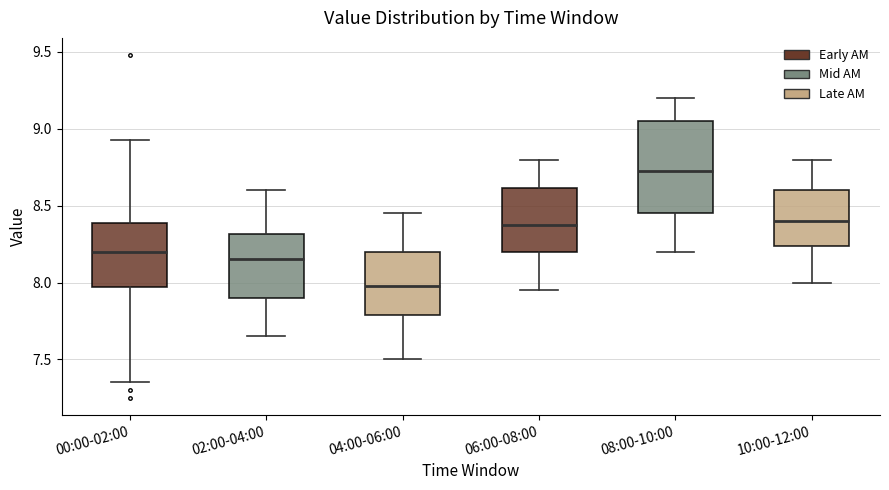

Reading left to right, read every box against the y-axis: the position of its median line, the range the box covers, and the ends of its whiskers. The values are not printed on the chart, so give them approximately, as read against the axis.

00:00-02:00: median 8.20, box 7.95 to 8.40, whiskers 7.35 to 8.95
02:00-04:00: median 8.15, box 7.90 to 8.30, whiskers 7.65 to 8.60
04:00-06:00: median 8.00, box 7.80 to 8.20, whiskers 7.50 to 8.45
06:00-08:00: median 8.40, box 8.20 to 8.60, whiskers 7.95 to 8.80
08:00-10:00: median 8.75, box 8.45 to 9.05, whiskers 8.20 to 9.20
10:00-12:00: median 8.40, box 8.25 to 8.60, whiskers 8.00 to 8.80